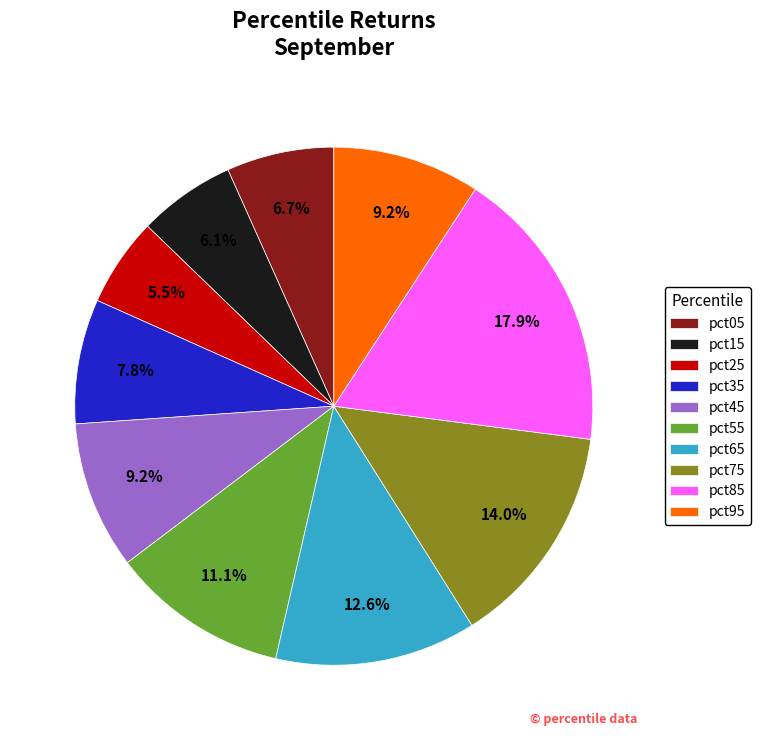

What percentage is the pct75 slice, to the nearest percent?

14%